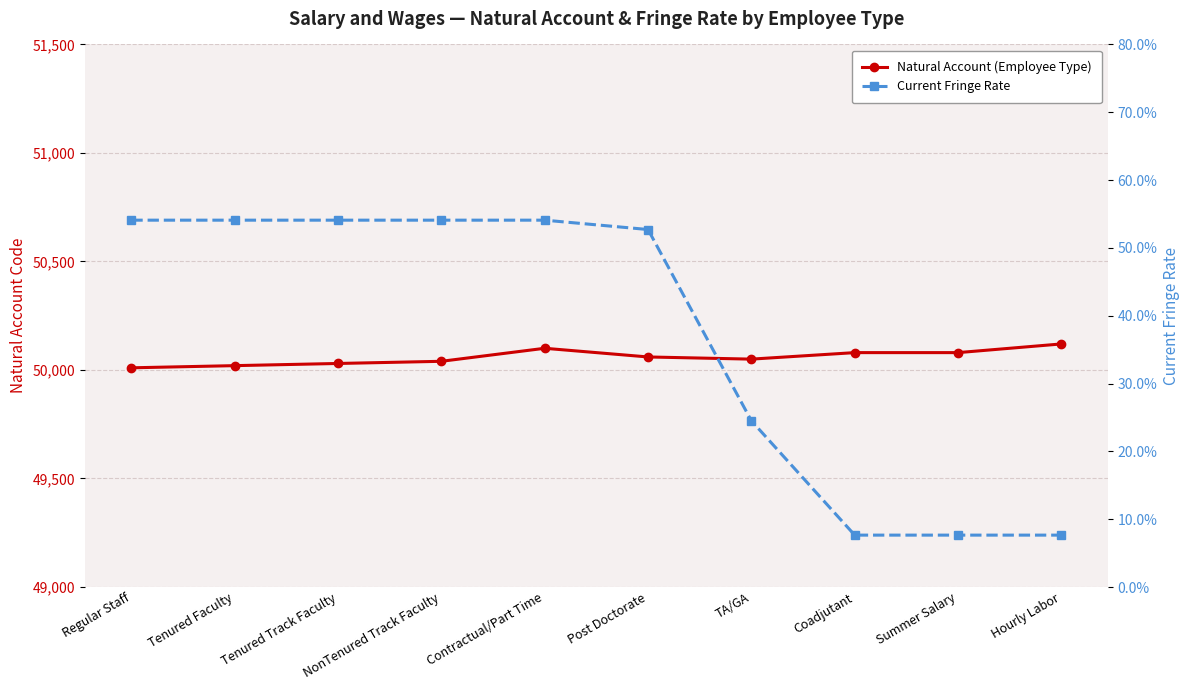

How many lines are shown in the chart?

2